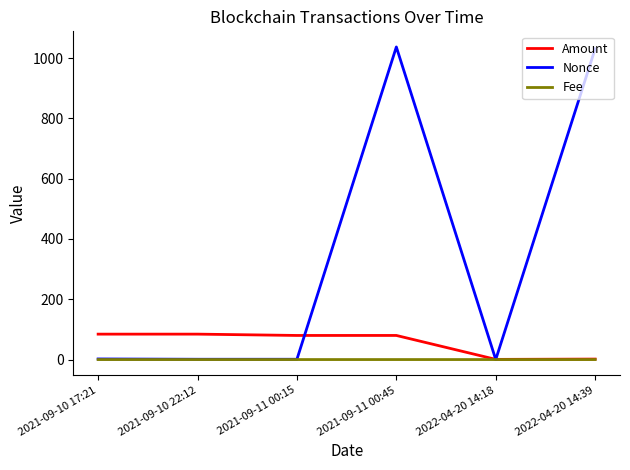

What is the highest value of the Nonce series?

1037.0